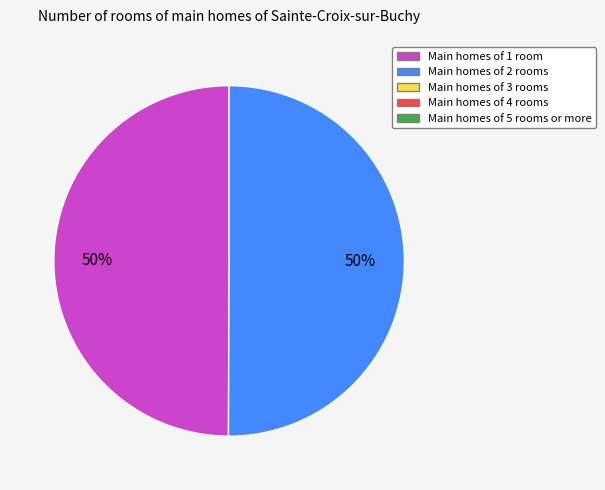

To the nearest percent, what is the average slice percentage?

50%